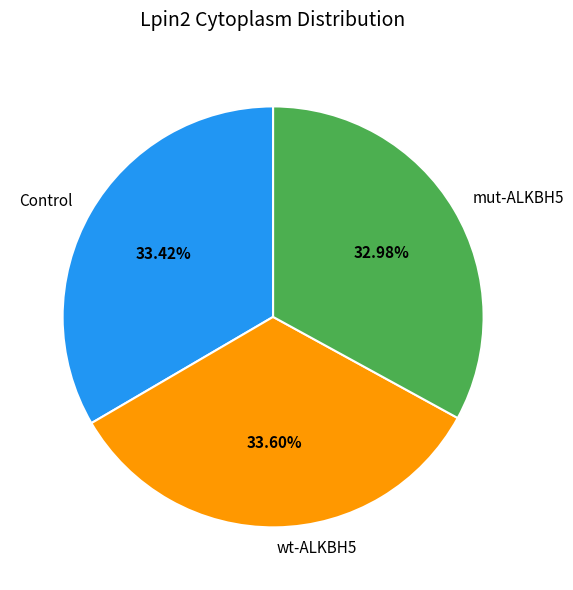

How many slices are in this pie chart?

3